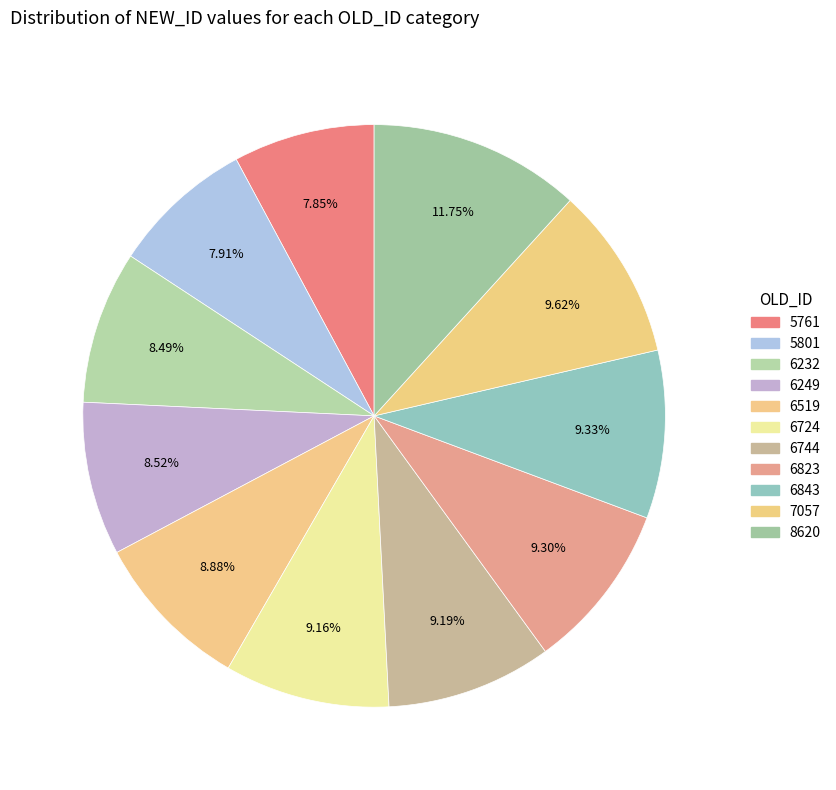

Combined, what portion of the pie is 7057 and 6744?

18.8%